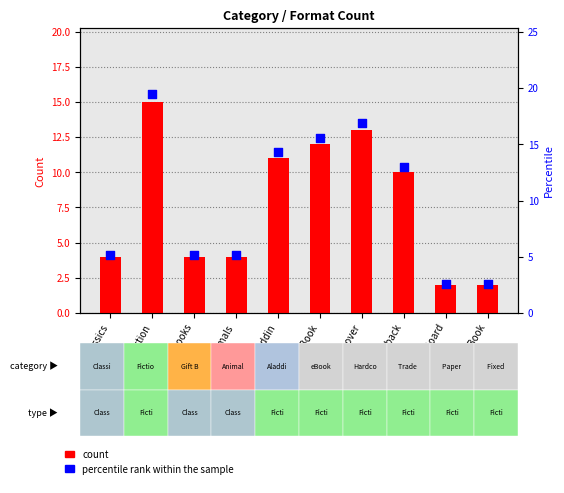

Which series reaches the minimum Y coordinate?

count